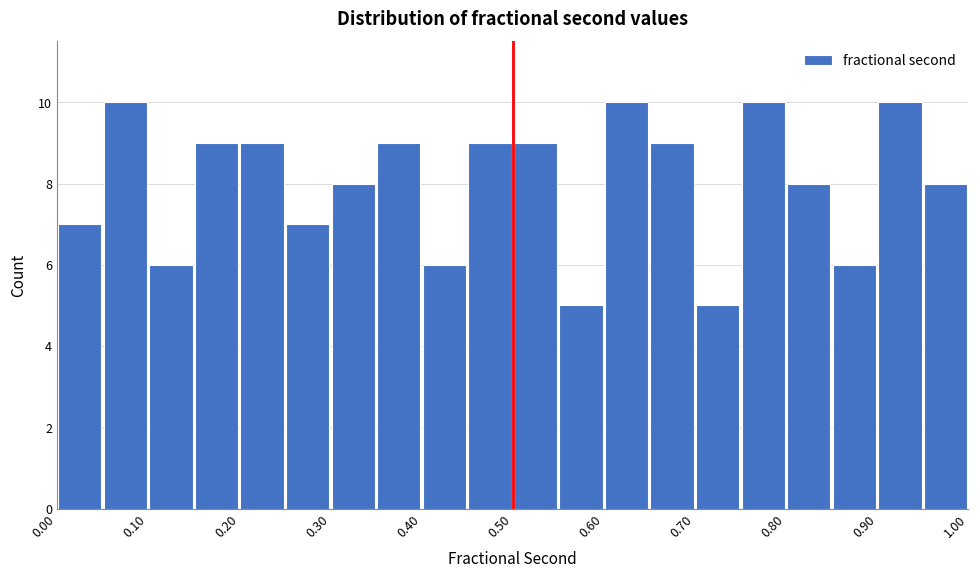

How tall is the bar that spans 0.10 to 0.15 on the x-axis? The values are not printed on the chart, so give them approximately, as read against the axis.

6